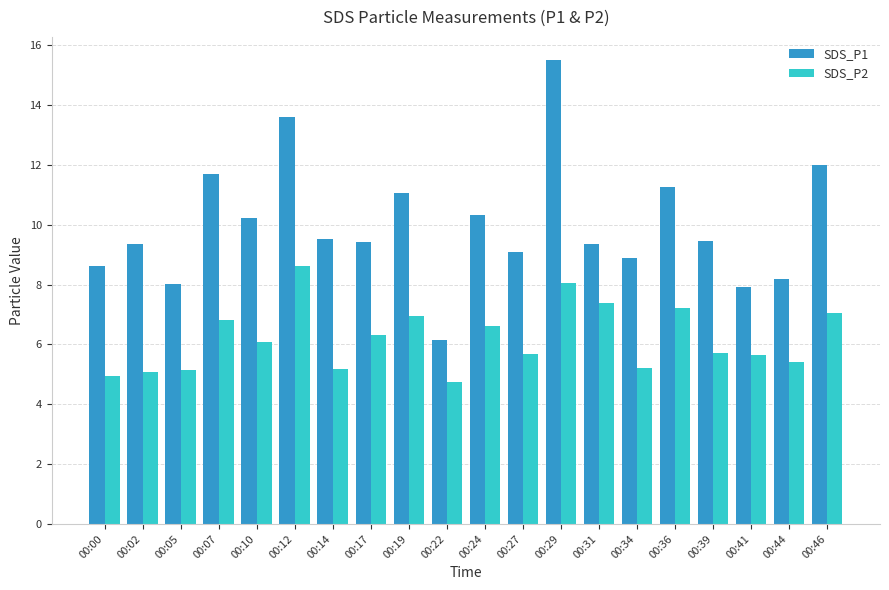

What is the difference between the SDS_P2 values at 00:22 and 00:24?

1.9